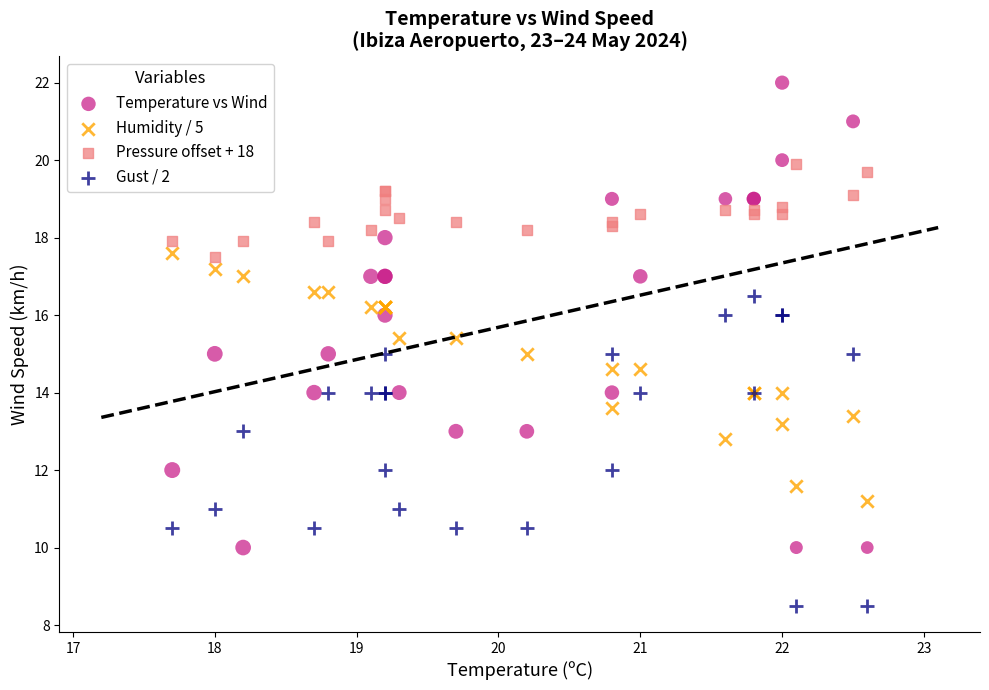

Which series has the largest Y range (max minus min)?

Temperature vs Wind